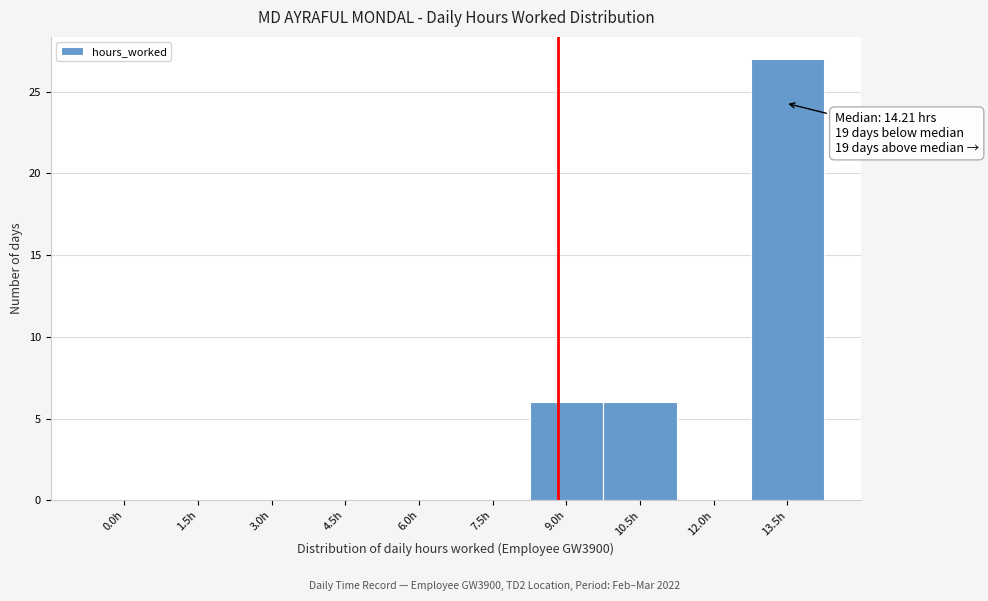

Reading right to left, extract all data points from this chart.

13.5h=27	12.0h=0	10.5h=6	9.0h=6	7.5h=0	6.0h=0	4.5h=0	3.0h=0	1.5h=0	0.0h=0